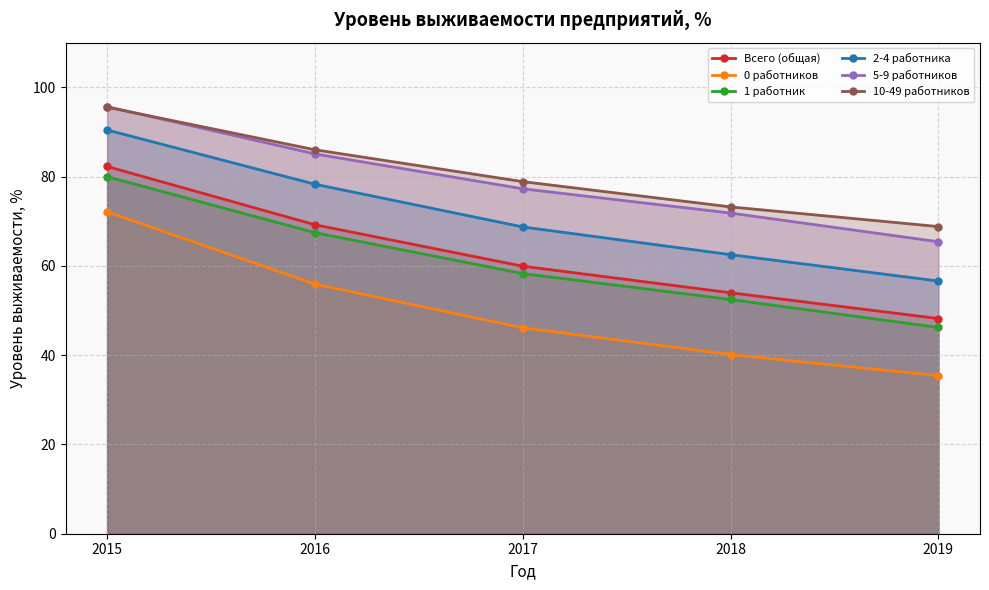

How many values in the 2-4 работника series exceed 68?

3